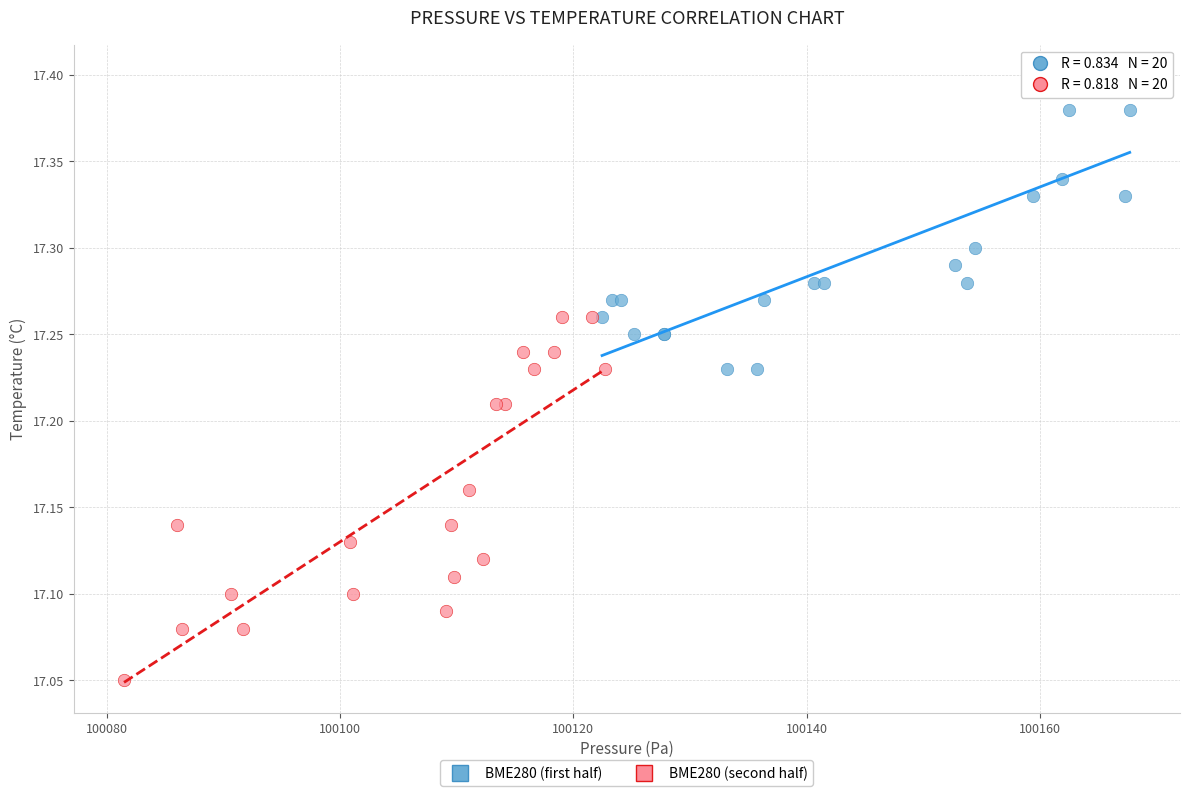

Which series reaches the minimum Y coordinate?

BME280 (second half)